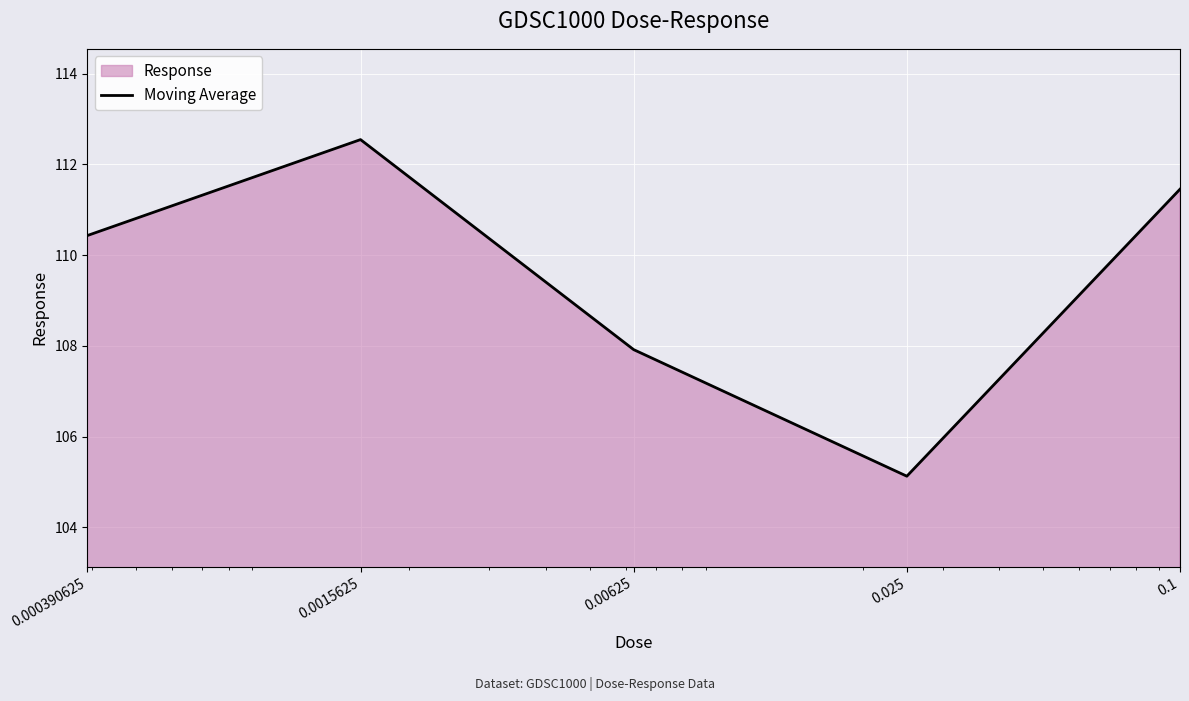

Does the chart display data point markers on the line(s)?

No